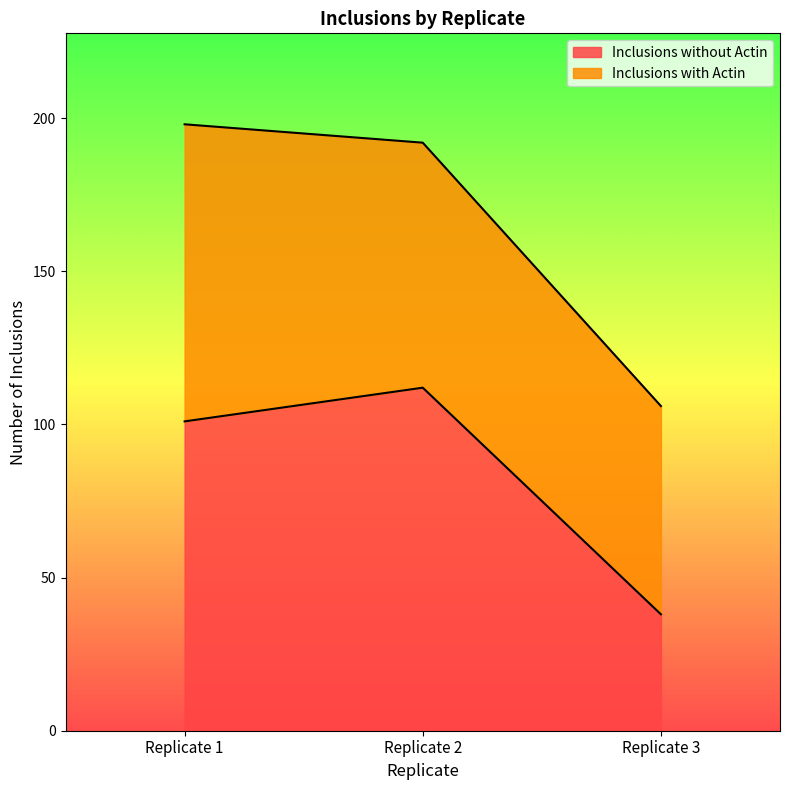

What is the sum of all Inclusions without Actin values?

251